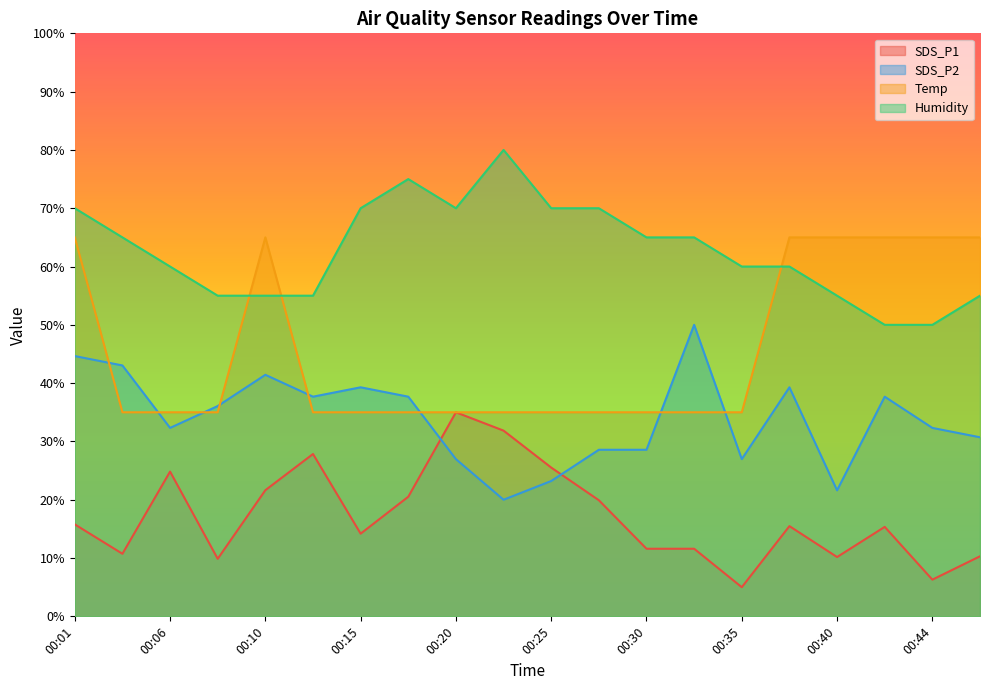

The value of Temp at 00:06 is 35.0. True or false?

True